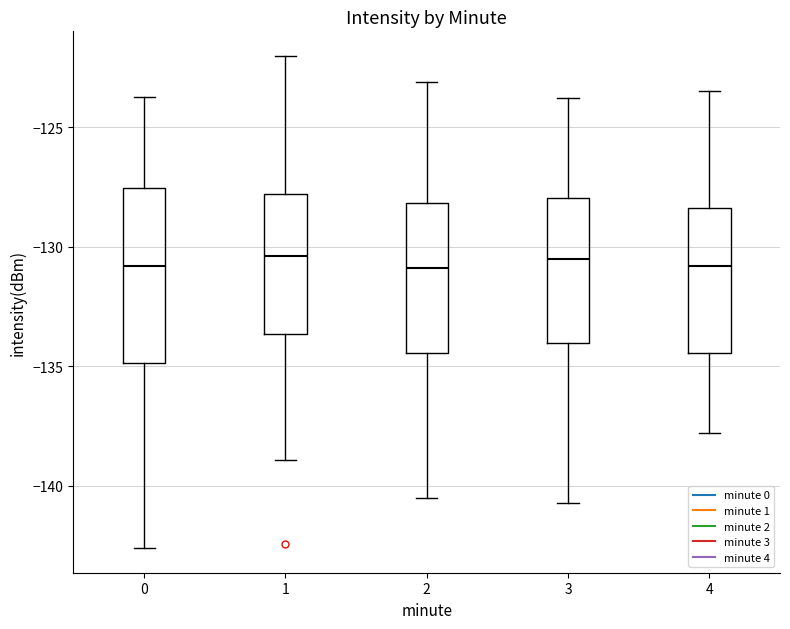

Where does the upper whisker of the box at x = 2 end on the y-axis? The values are not printed on the chart, so give them approximately, as read against the axis.

-123.0